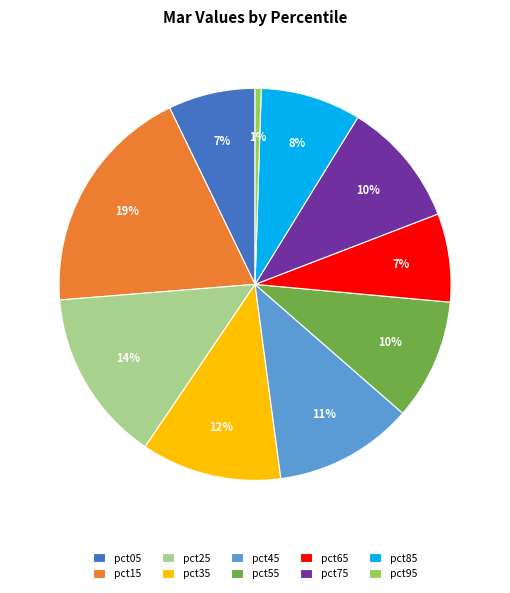

Which category has the smallest portion of the pie?

pct95